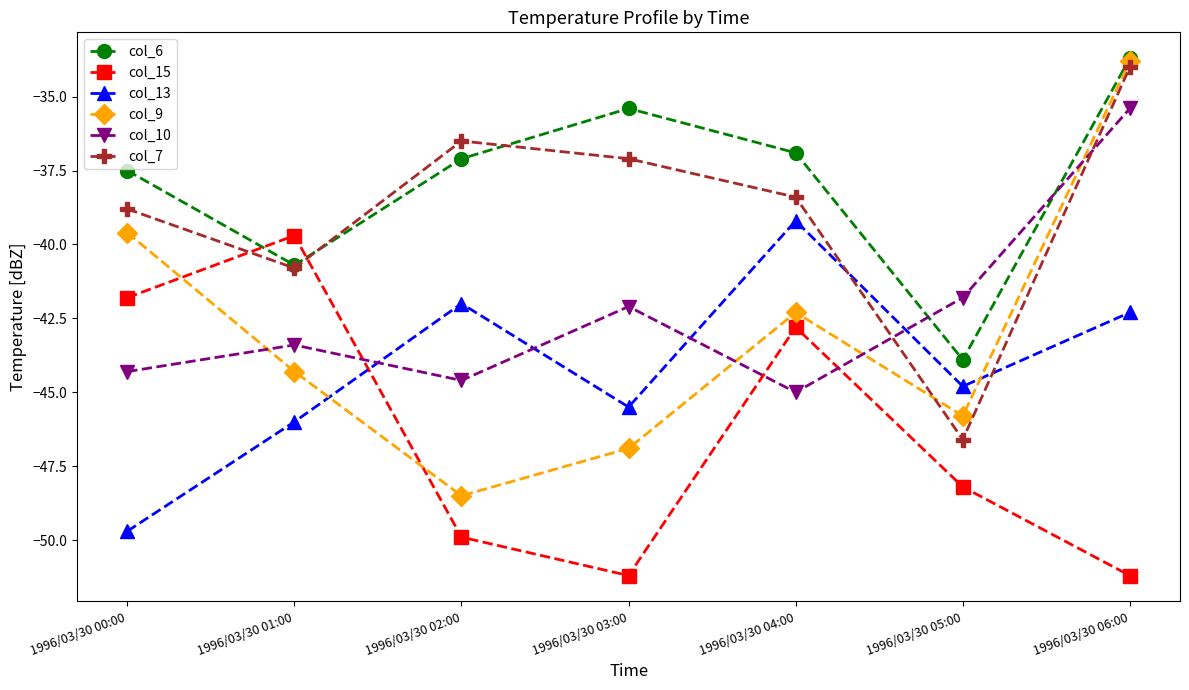

Where is the first local minimum for col_9?

1996/03/30 02:00